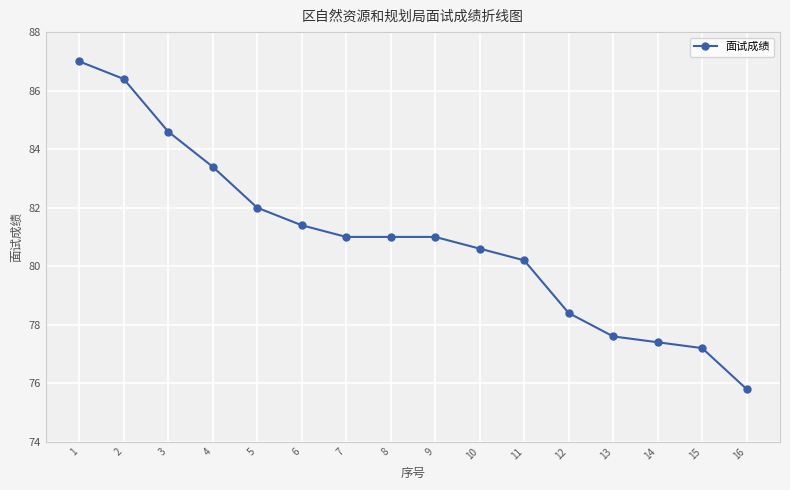

Which label corresponds to the largest value in the chart?

1